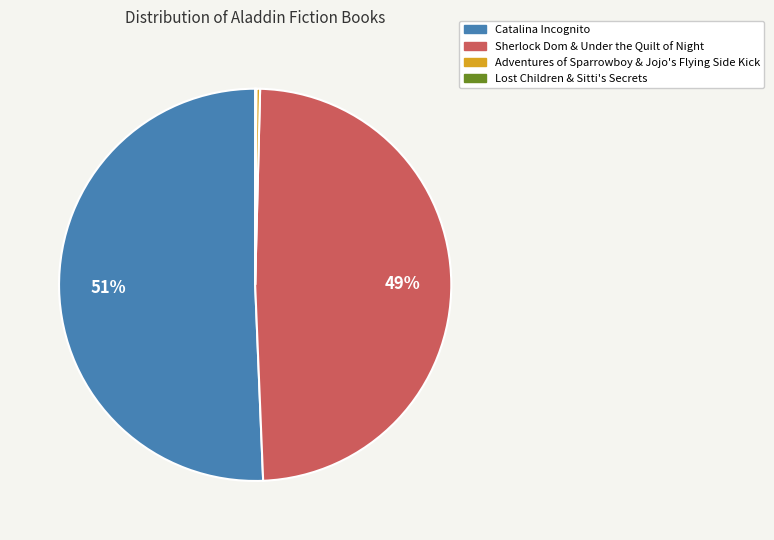

To the nearest percent, what is the difference between the largest and smallest slice percentages?

51%